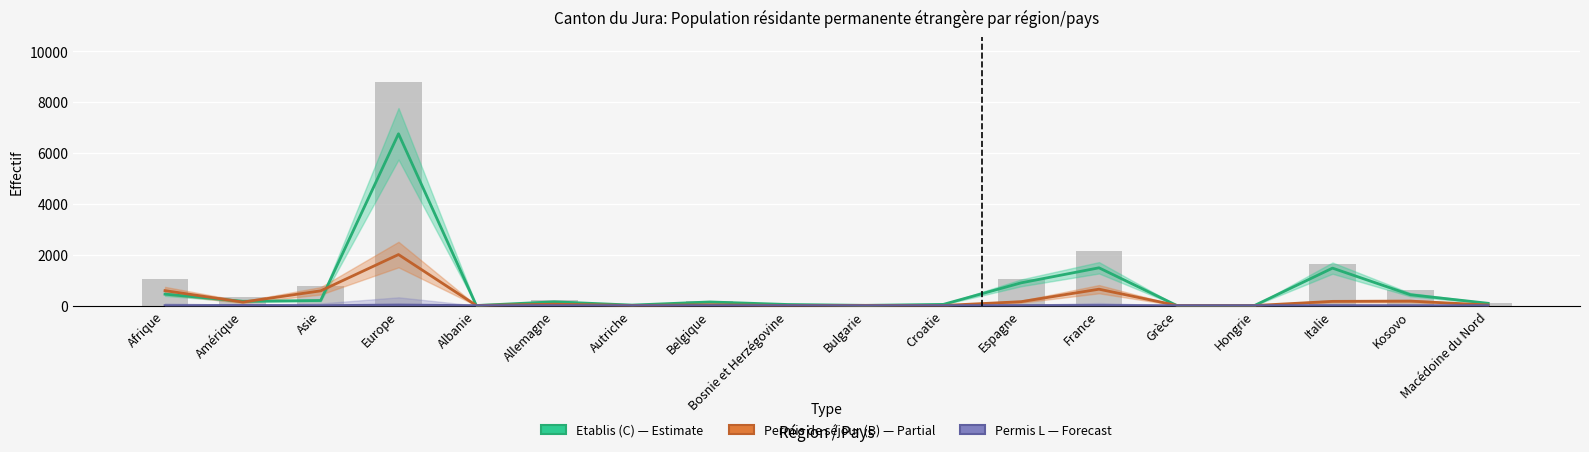

What is the label of the 10th bar from the right?

Bosnie et Herzégovine